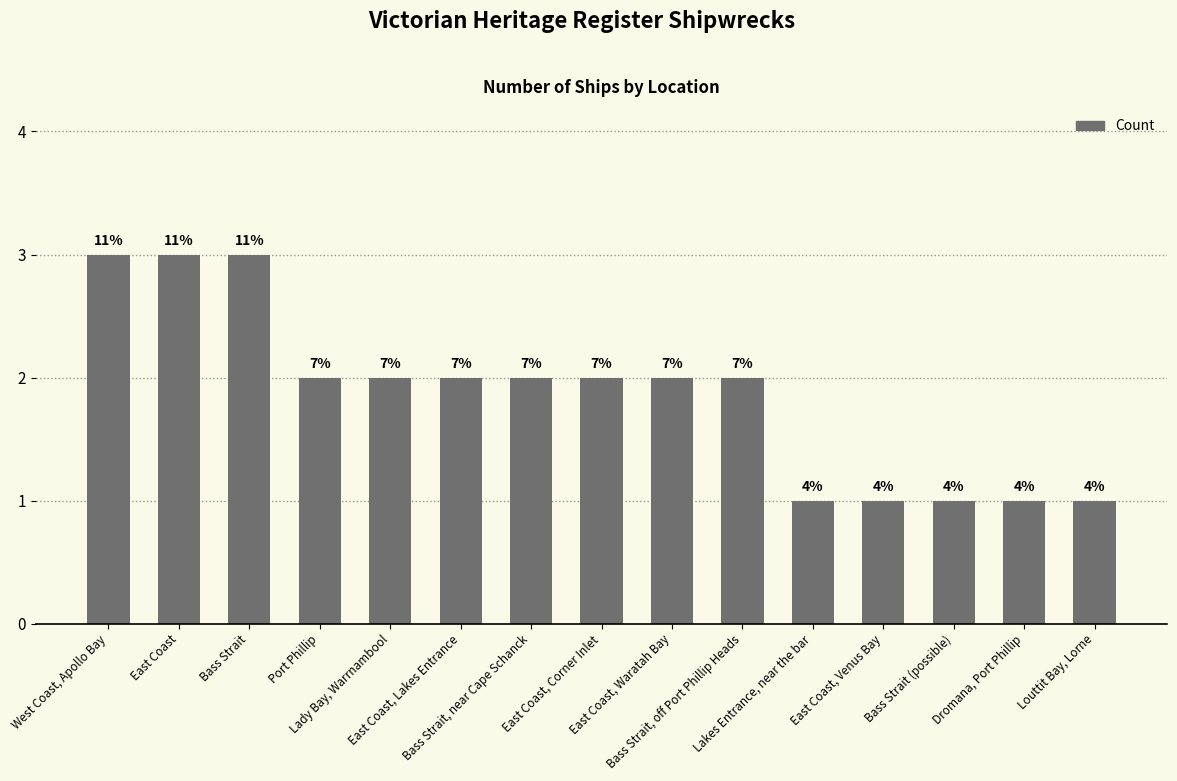

What is the smallest value displayed?

1